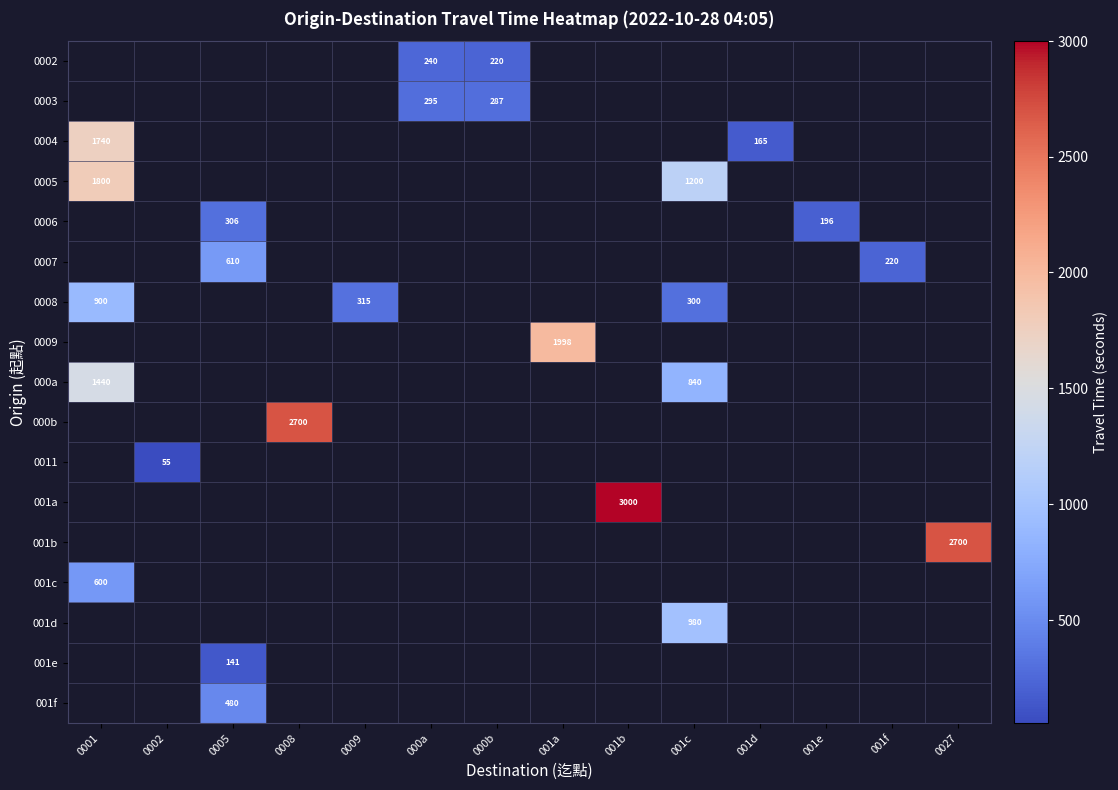

Is it true that 001b equals 977 at 0027?

False